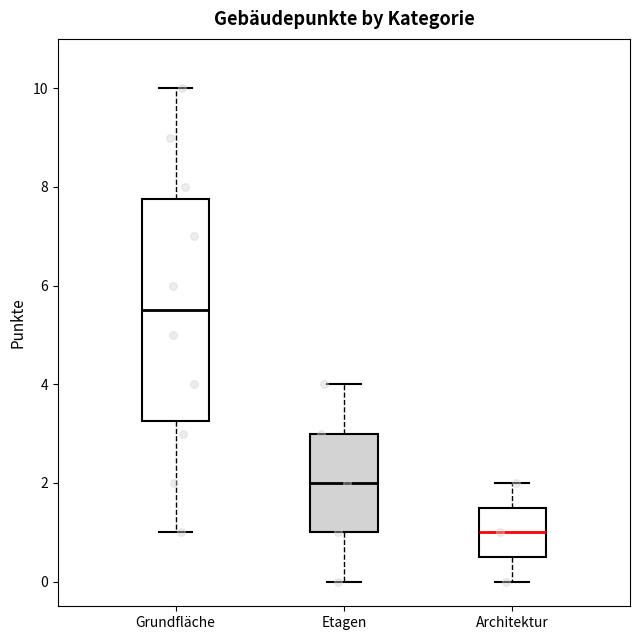

Reading left to right, read every box against the y-axis: the position of its median line, the range the box covers, and the ends of its whiskers. The values are not printed on the chart, so give them approximately, as read against the axis.

Grundfläche: median 5.6, box 3.2 to 7.8, whiskers 1.0 to 10.0
Etagen: median 2.0, box 1.0 to 3.0, whiskers 0.0 to 4.0
Architektur: median 1.0, box 0.6 to 1.6, whiskers 0.0 to 2.0